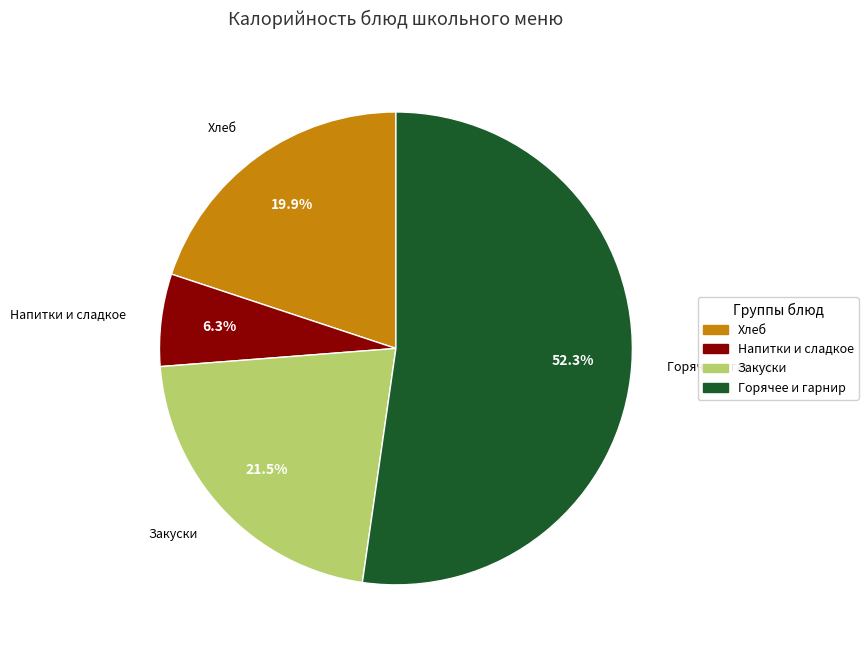

Does any single category account for the majority?

Yes